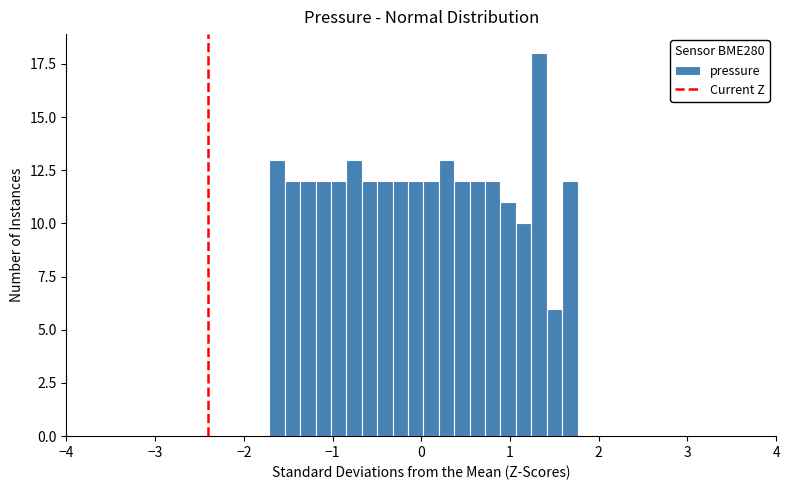

Read against the x-axis, roughly where is the centre of the tallest bar?

1.3